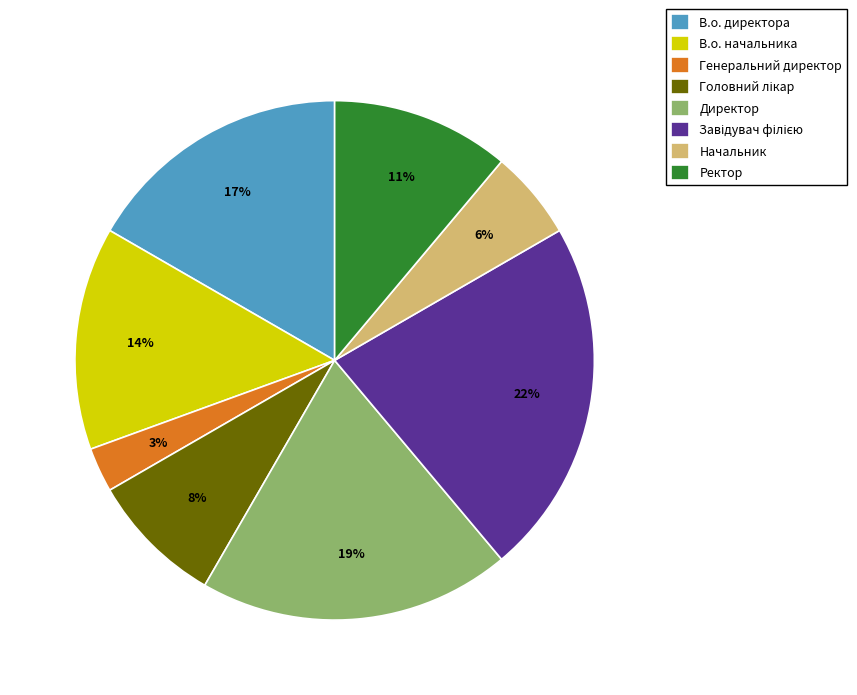

The Директор slice represents 19% of the pie. True or false?

True